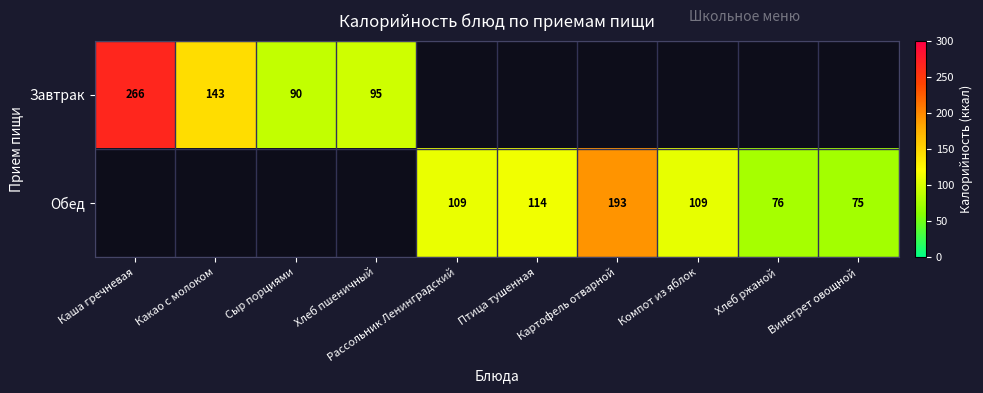

The Обед series shows 176.3 at Птица тушенная. True or false?

False